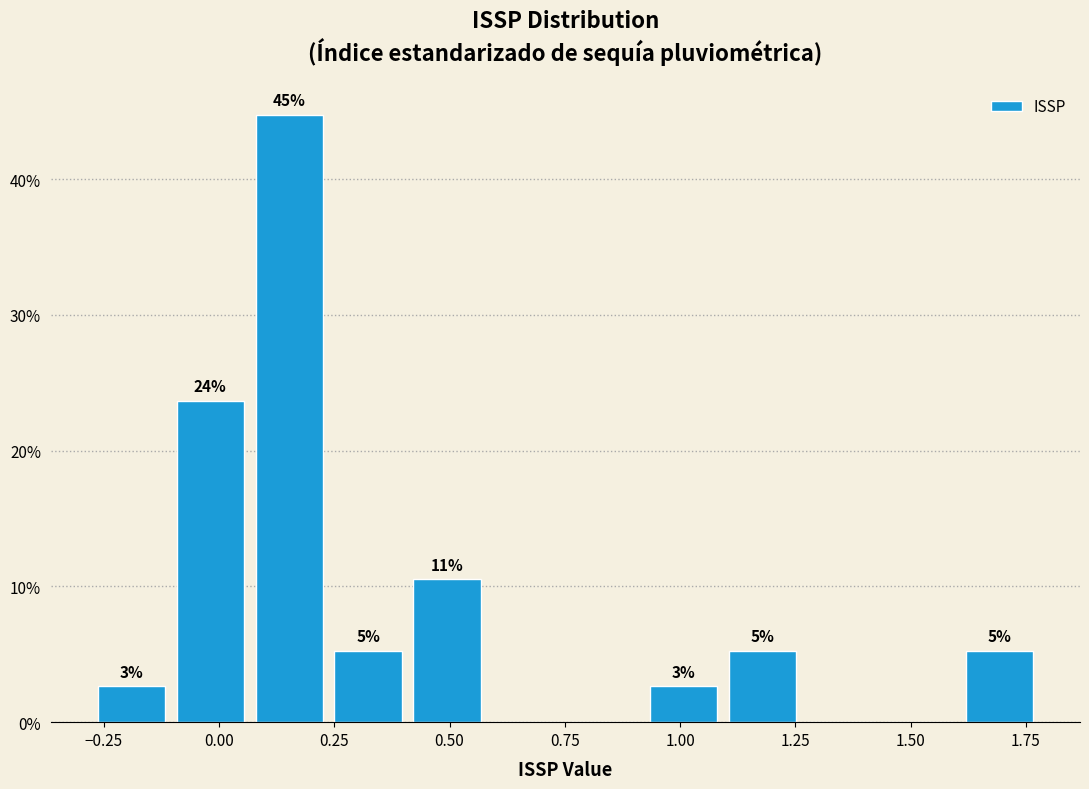

Read against the x-axis, roughly where is the centre of the tallest bar?

0.15